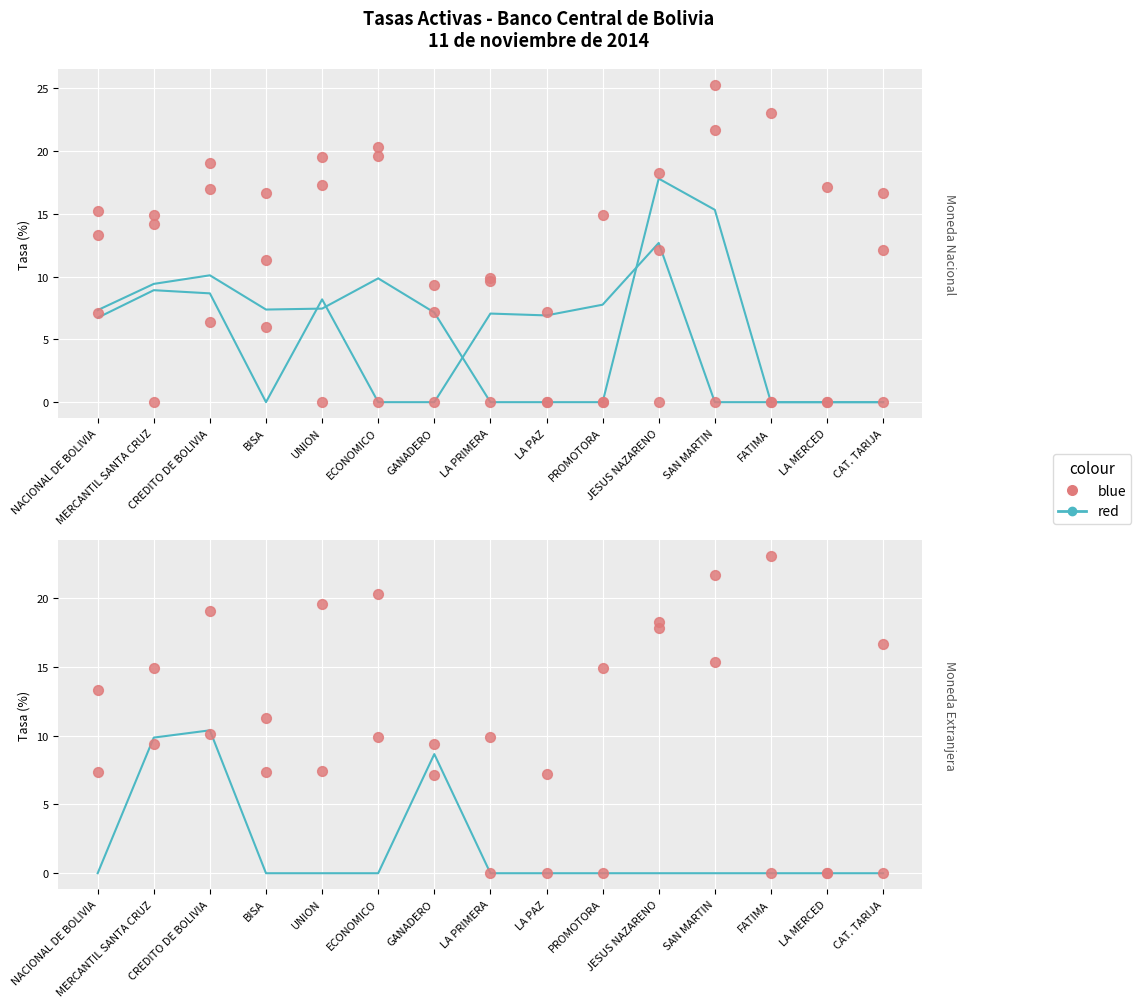

What is the total value across all series at UNION?

52.5